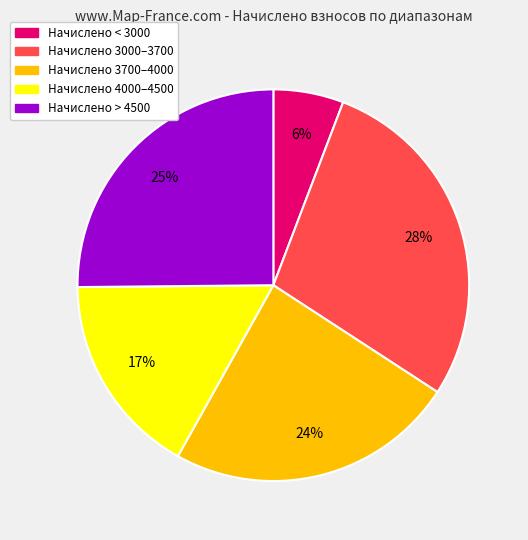

Does any single category account for the majority?

No